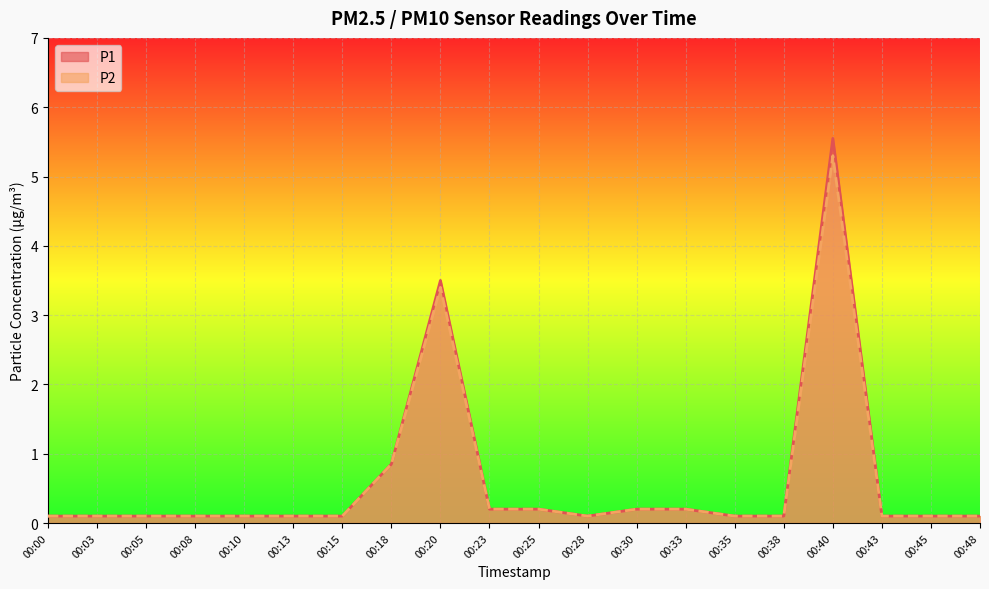

Which series changed the most between 00:23 and 00:48?

P1